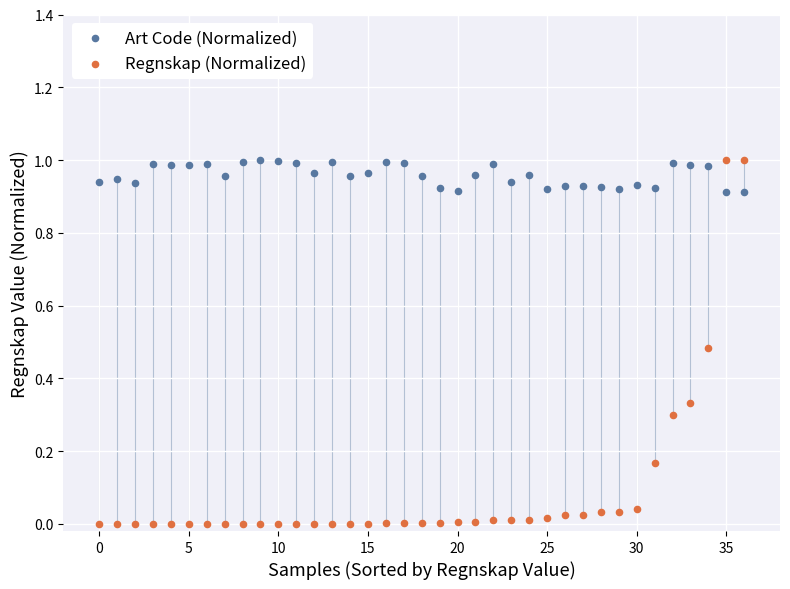

Which series has the widest spread of Y values?

Regnskap (Normalized)